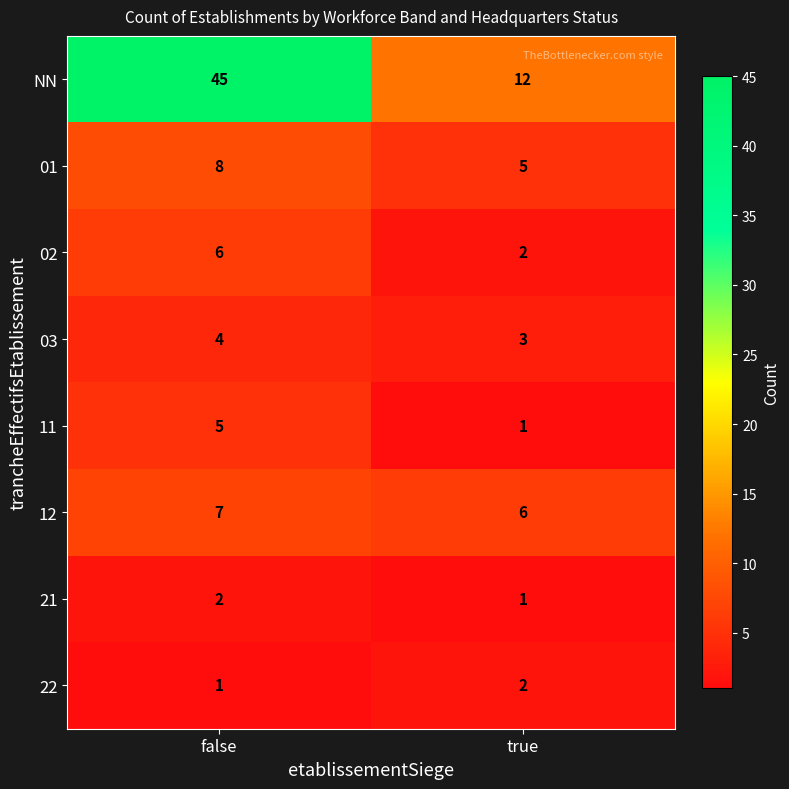

Which series has the widest spread of values?

NN